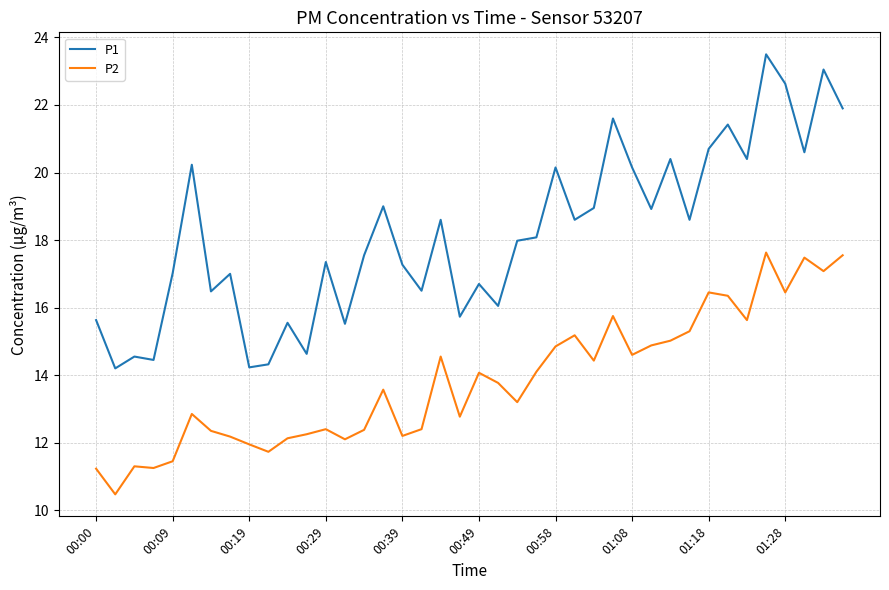

Which series has the largest total across all categories?

P1